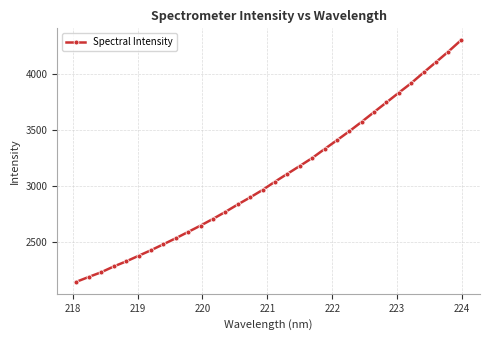

True or false: the data has more than 0 interior local peaks.

False